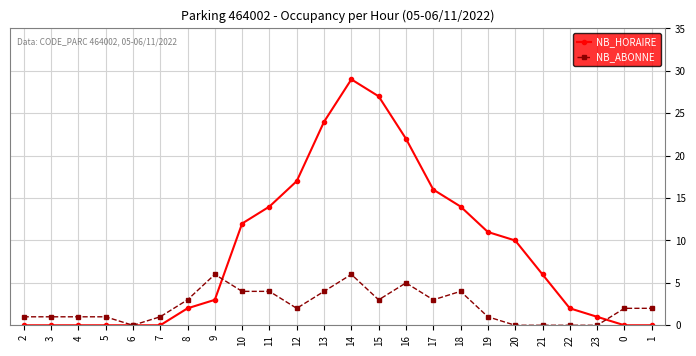

What is the value of the NB_ABONNE point at the 16th from the left?

3